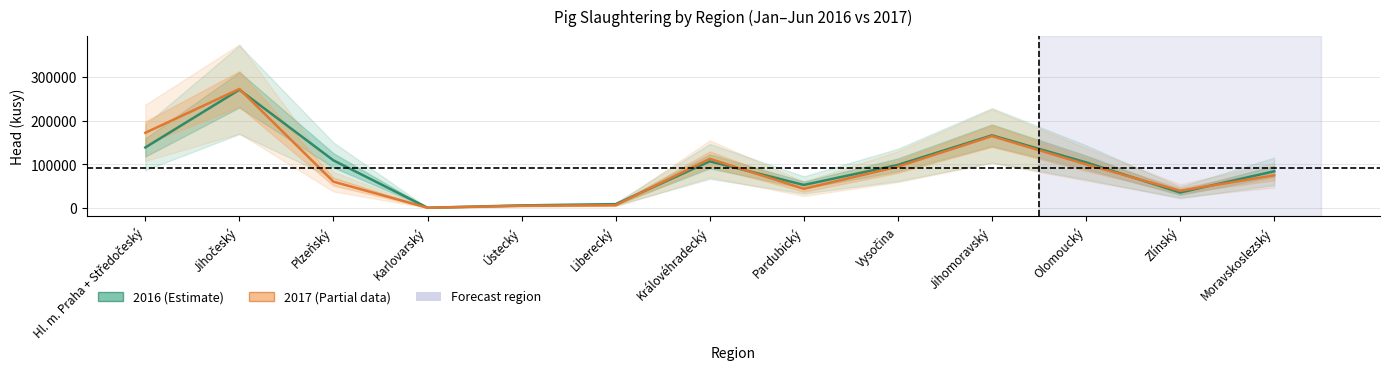

What is the difference between the 2016 (Estimate) values at Plzeňský and Královéhradecký?

2197